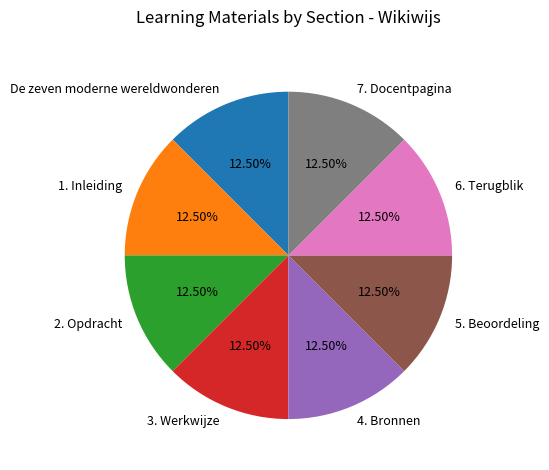

Does 6. Terugblik account for over 50% of the chart?

No